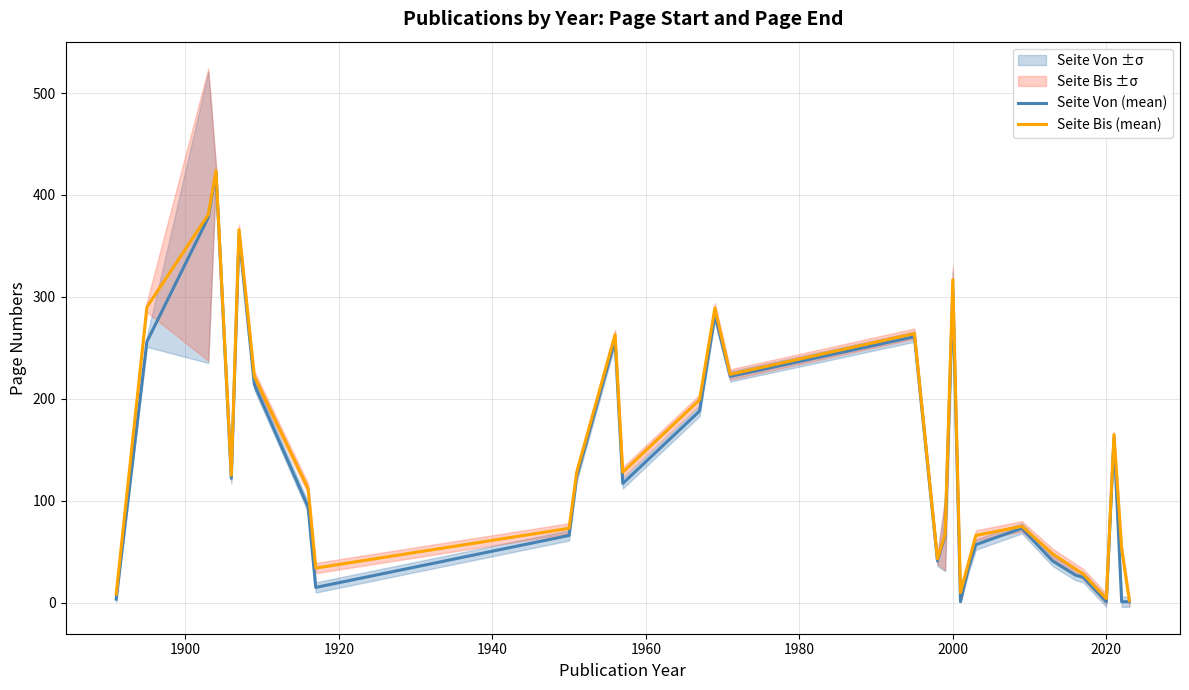

What is the minimum value shown in the chart?

1.0